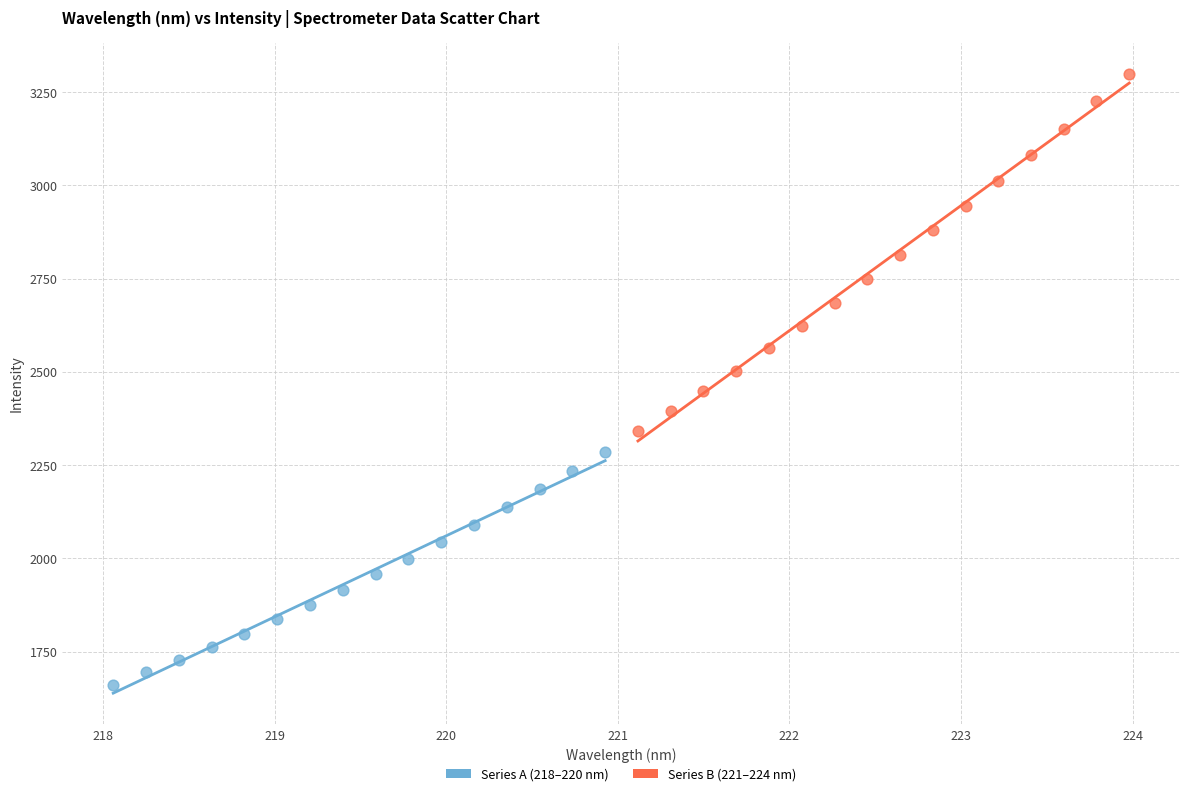

Which series reaches the maximum Y coordinate?

Series B (221–224 nm)